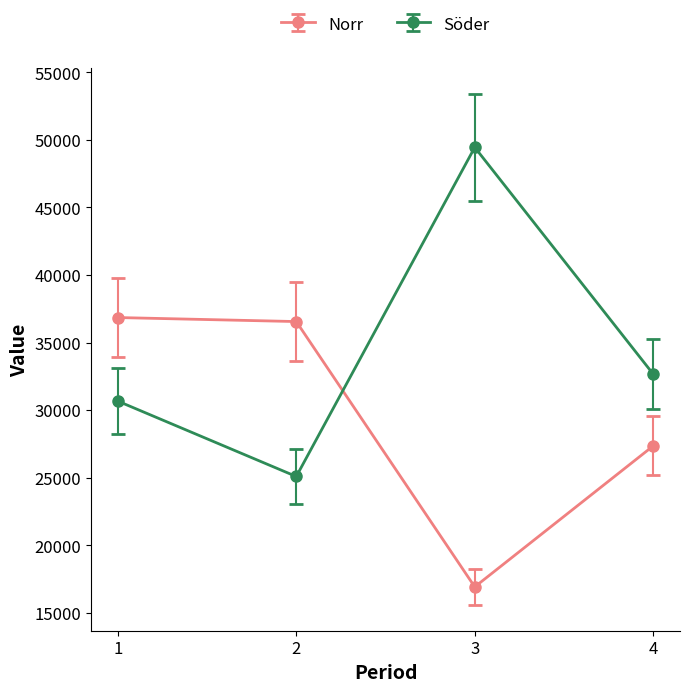

What are all the series names shown in the legend?

Norr, Söder